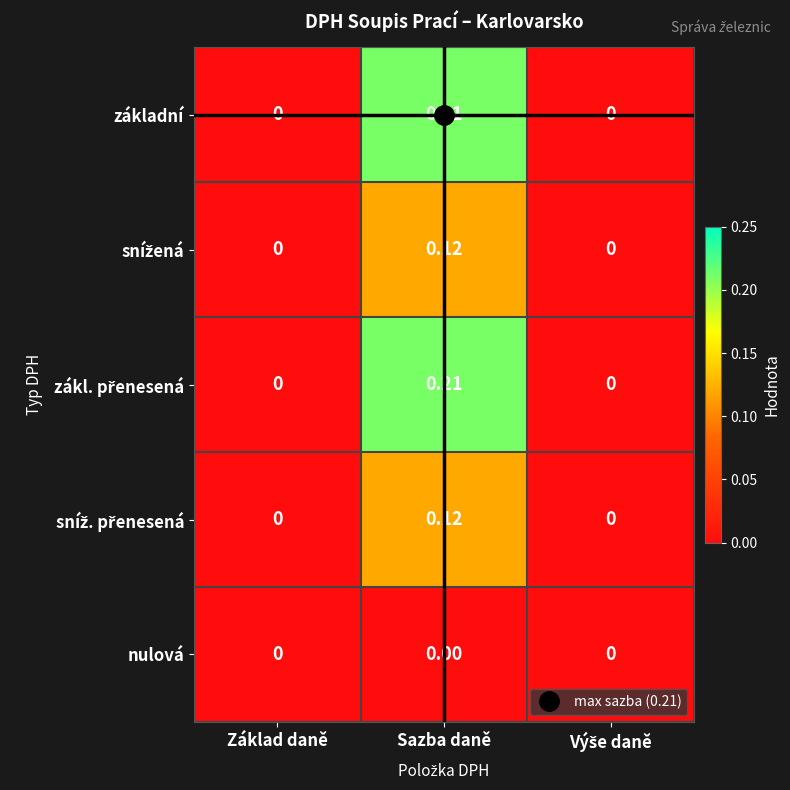

Which category has the highest value across all series?

Sazba daně